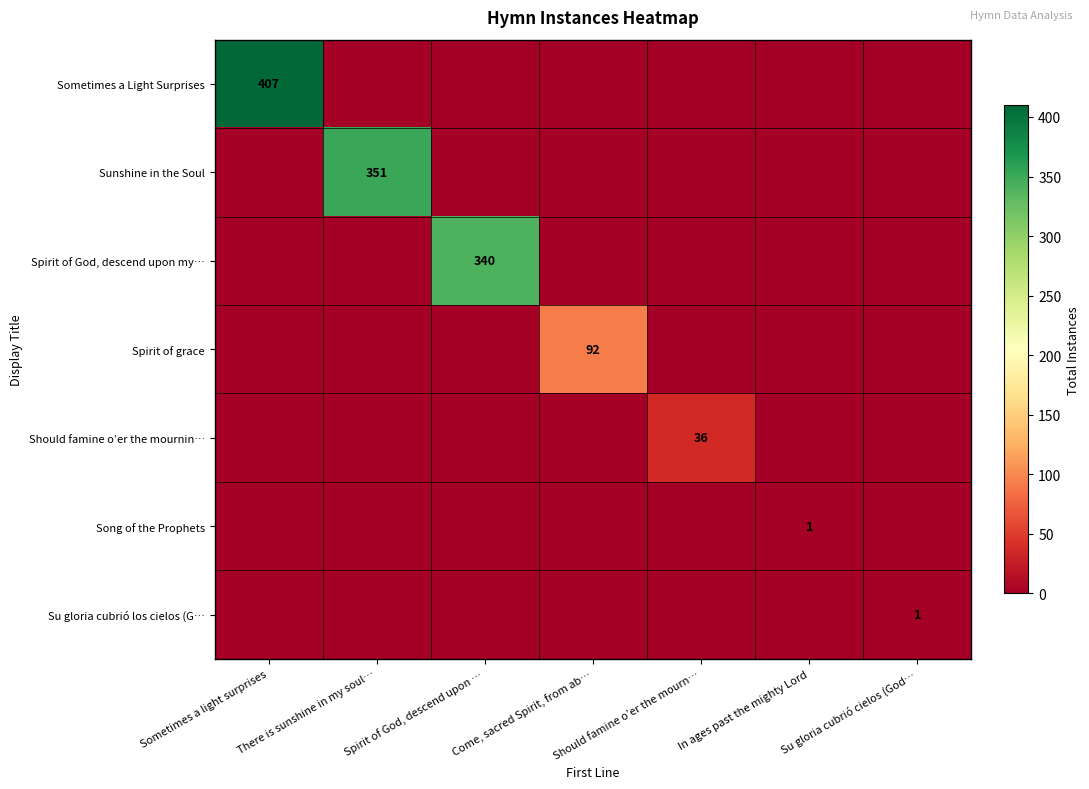

The Su gloria cubrió los cielos (G… series shows 1 at Su gloria cubrió cielos (God…. True or false?

True